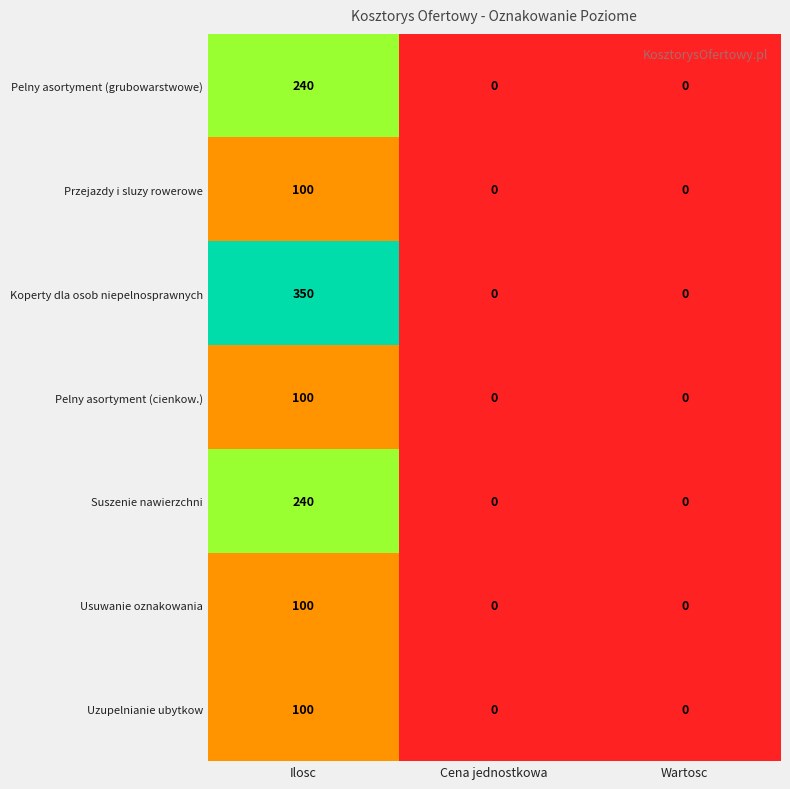

How many Suszenie nawierzchni values are between 0 and 240?

3